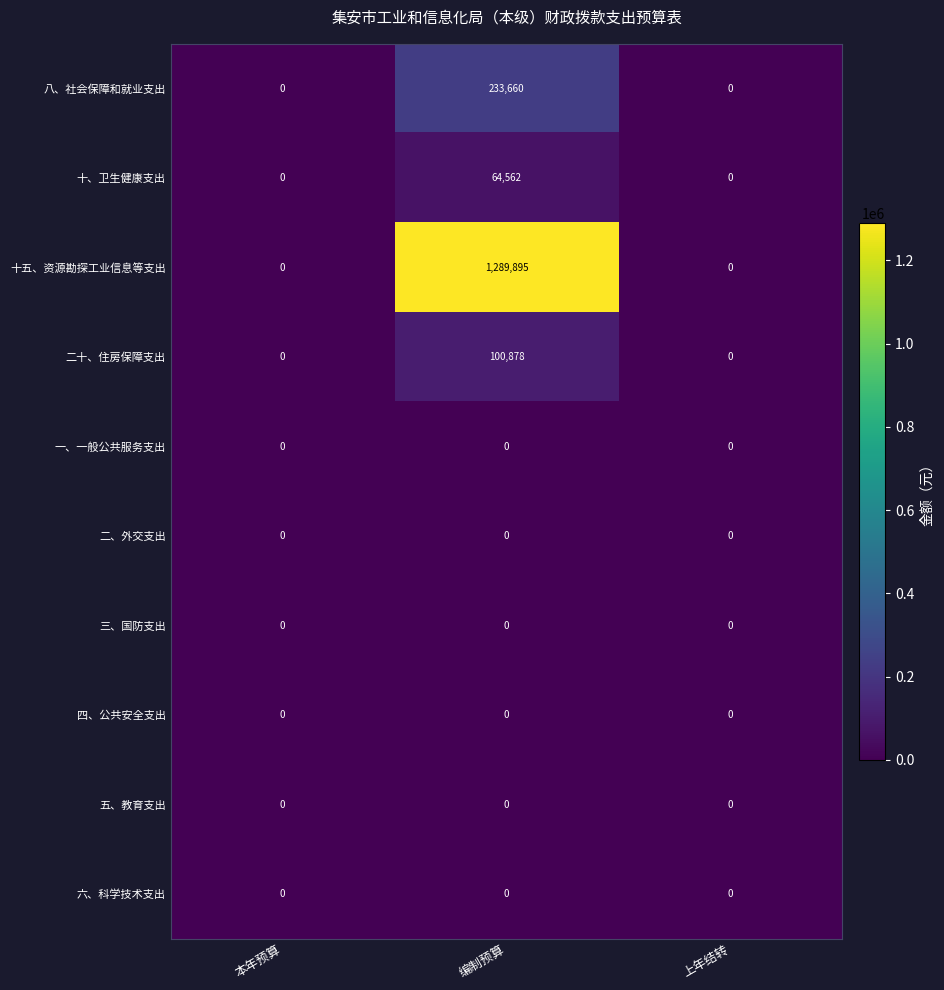

What is the spread (max minus min) of values at 编制预算?

1289895